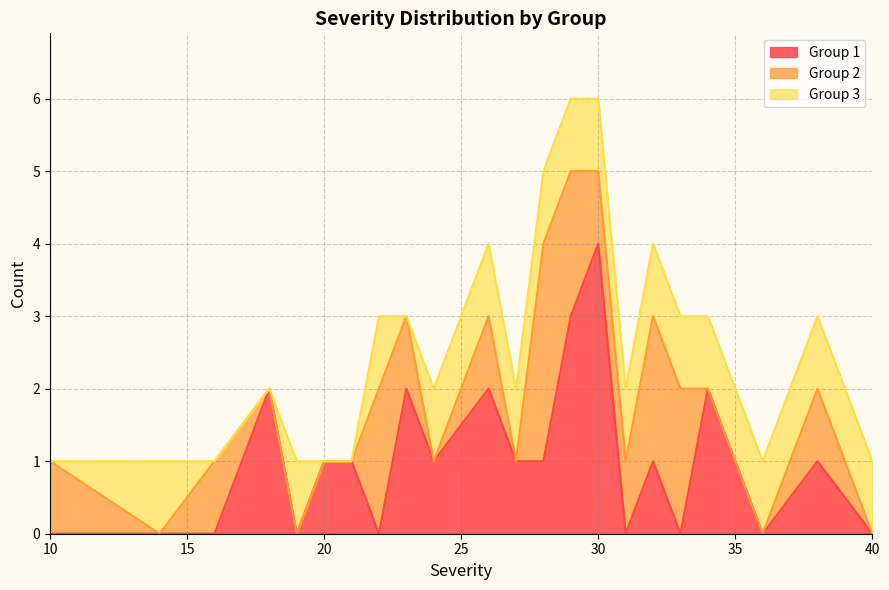

List the series in order of their overall mean, lowest first.

Group 3, Group 2, Group 1